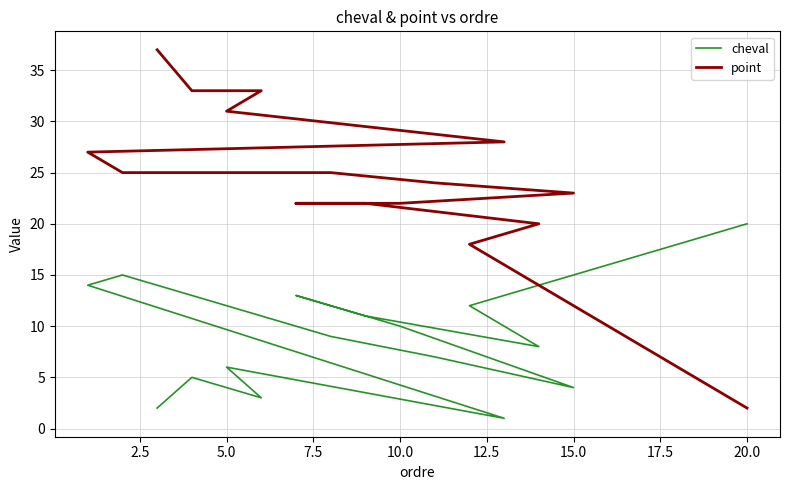

What is the minimum value shown in the chart?

1